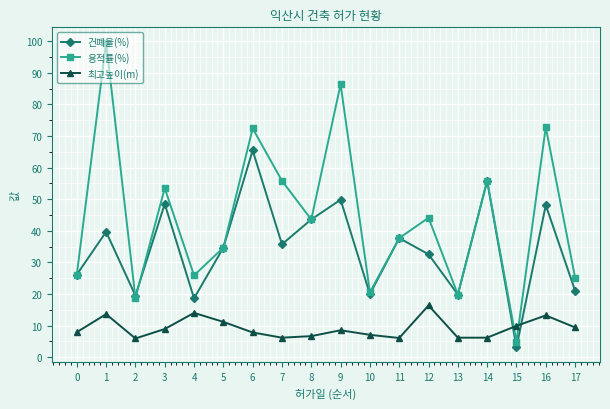

What is the difference between the maximum and minimum values in the 건폐율(%) series?

62.3